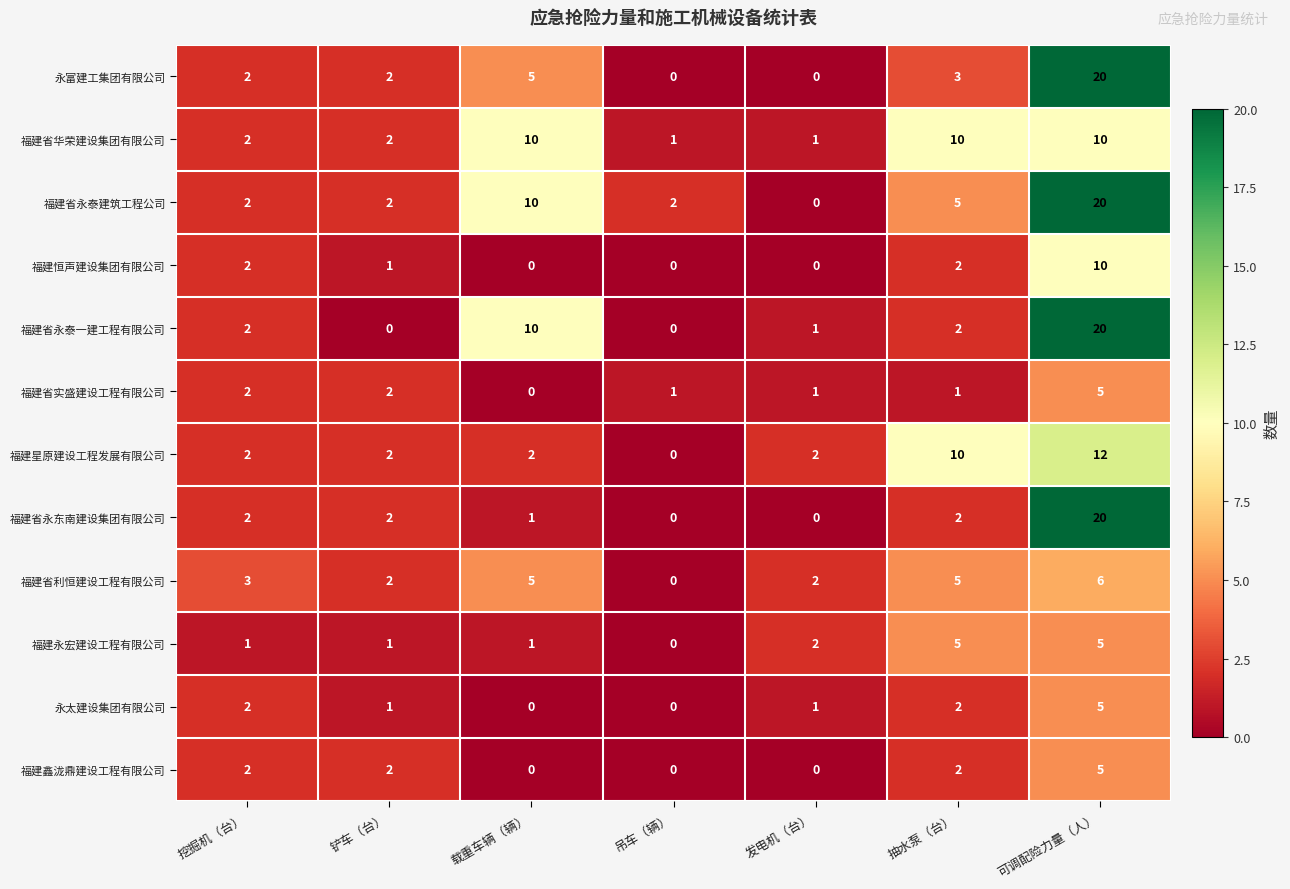

Is it true that 福建省利恒建设工程有限公司 equals 9 at 抽水泵（台）?

False